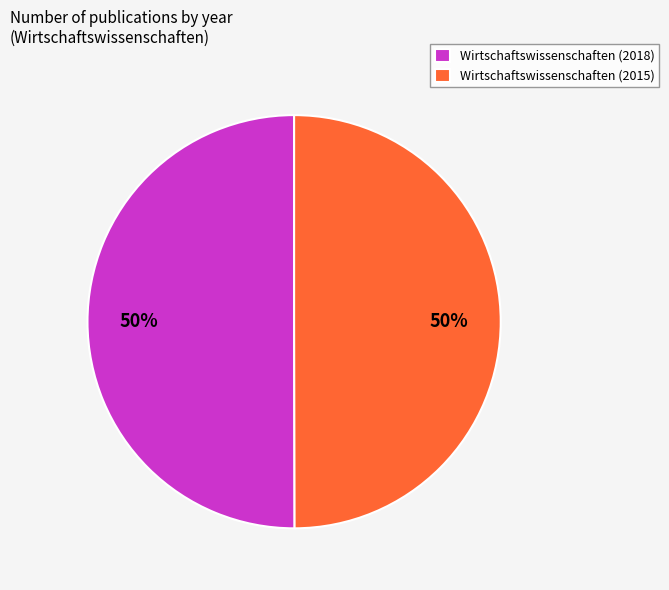

To the nearest percent, what is the average slice percentage?

50%